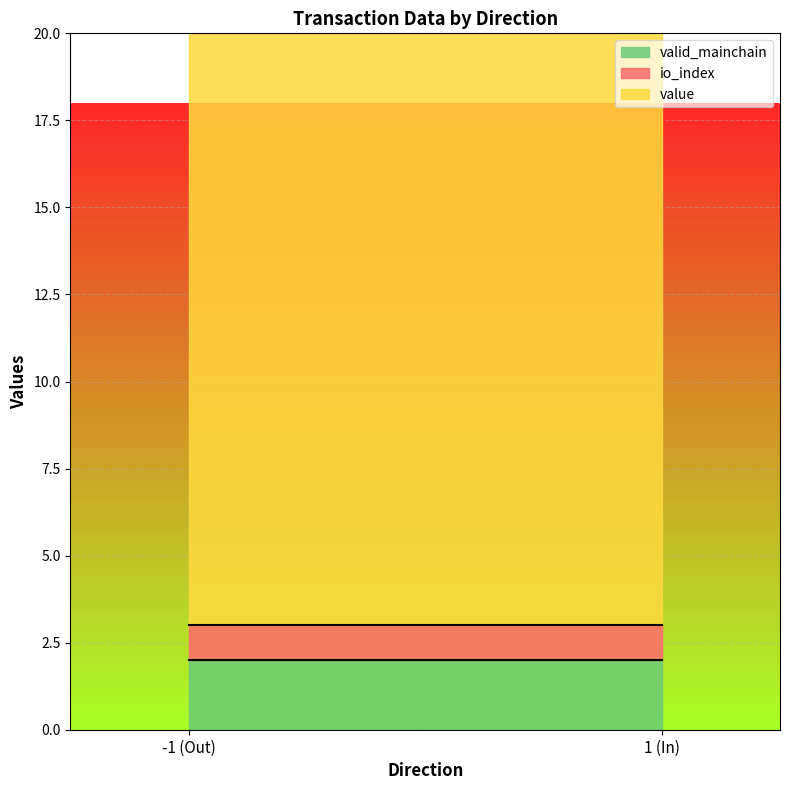

What is the total value across all series at -1 (Out)?

20.2